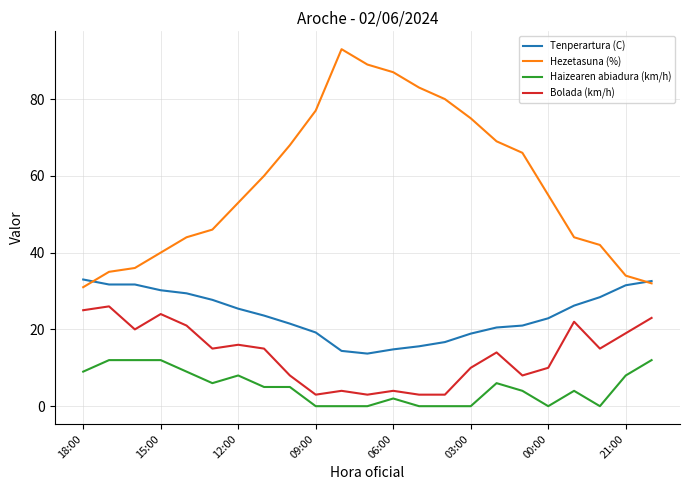

True or false: Tenperartura (C) and Bolada (km/h) cross at least once.

False